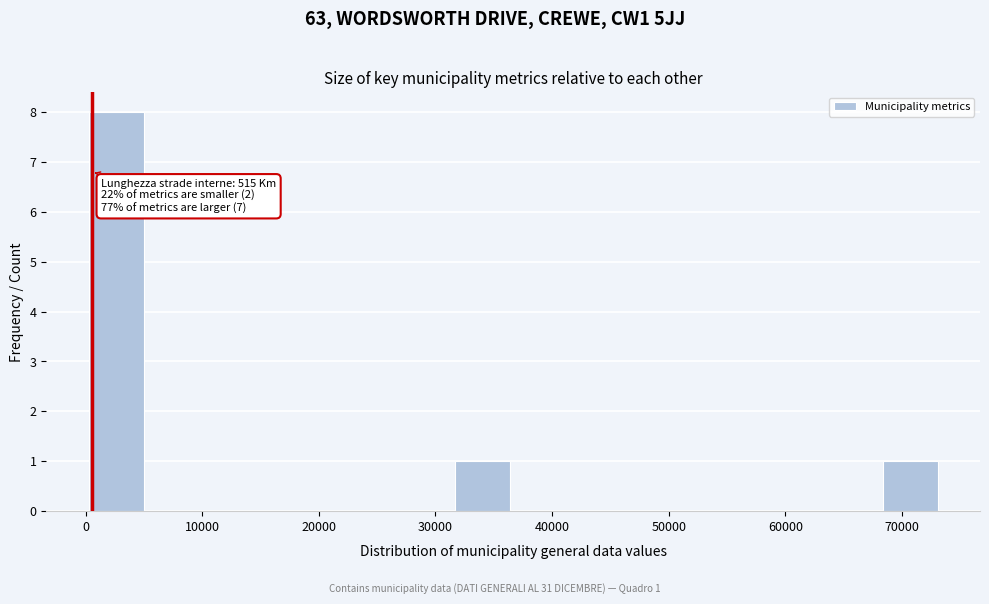

Over which range of the x-axis is the bar tallest?

0 to 5000